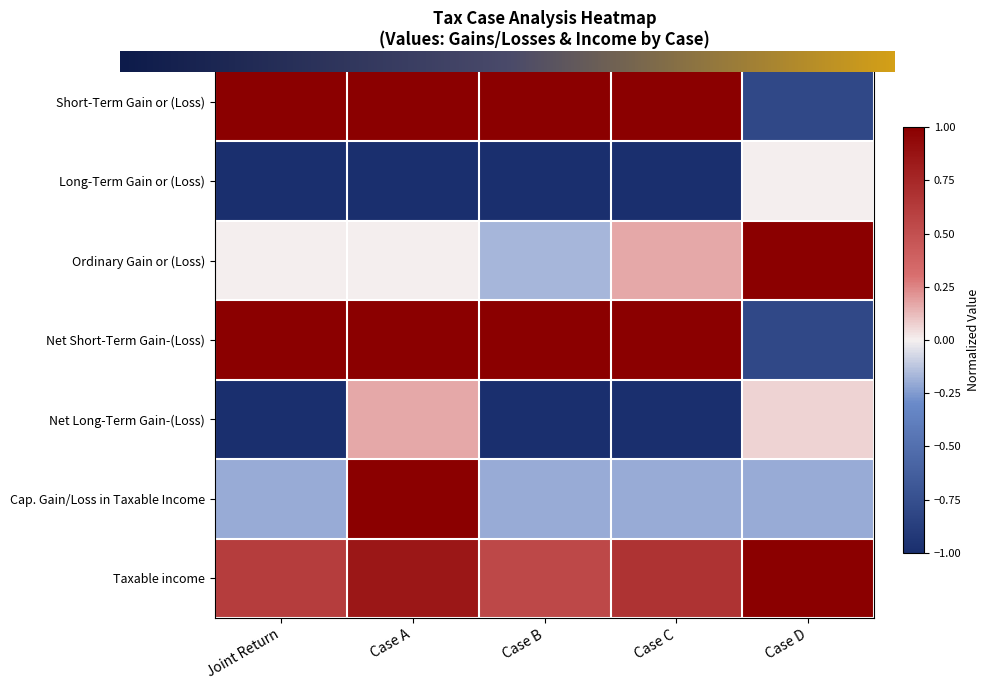

What is the difference between the second highest and second lowest values in the Taxable income series?

0.2